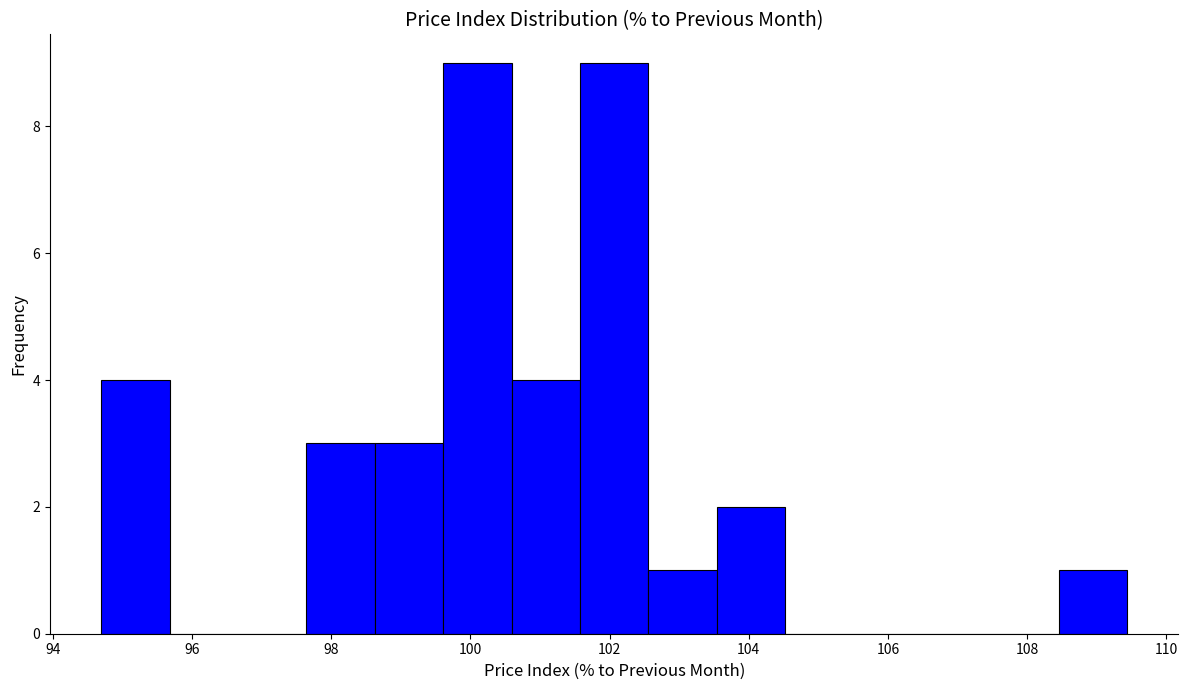

How tall is the bar that spans 103.6 to 104.6 on the x-axis? Neither the bar edges nor the heights are printed on the chart, so give them approximately, as read against the axes.

2